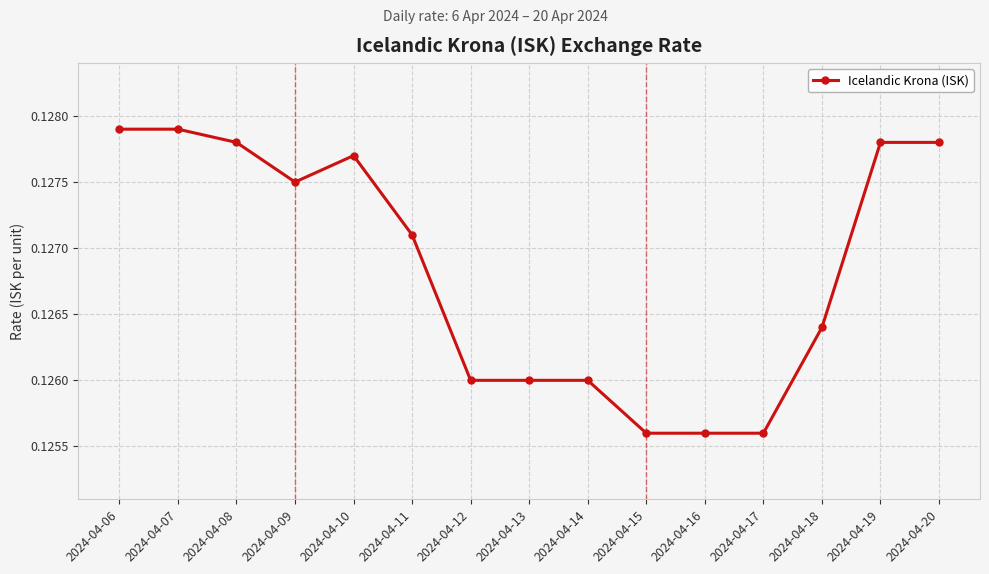

Is it true that the value at 2024-04-19 is 0.0?

False